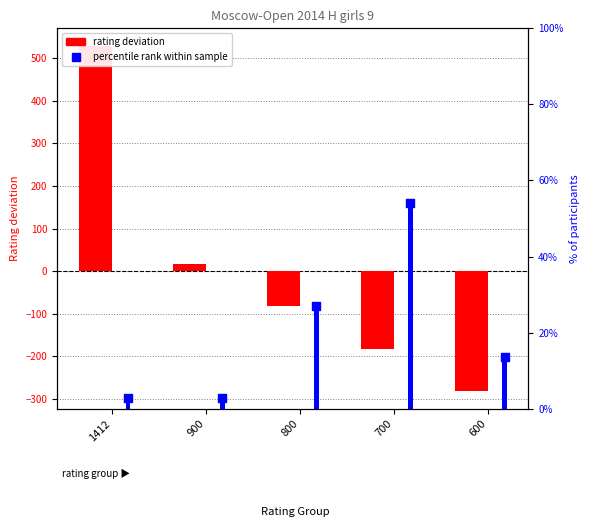

Which series has the widest spread of Y values?

rating deviation